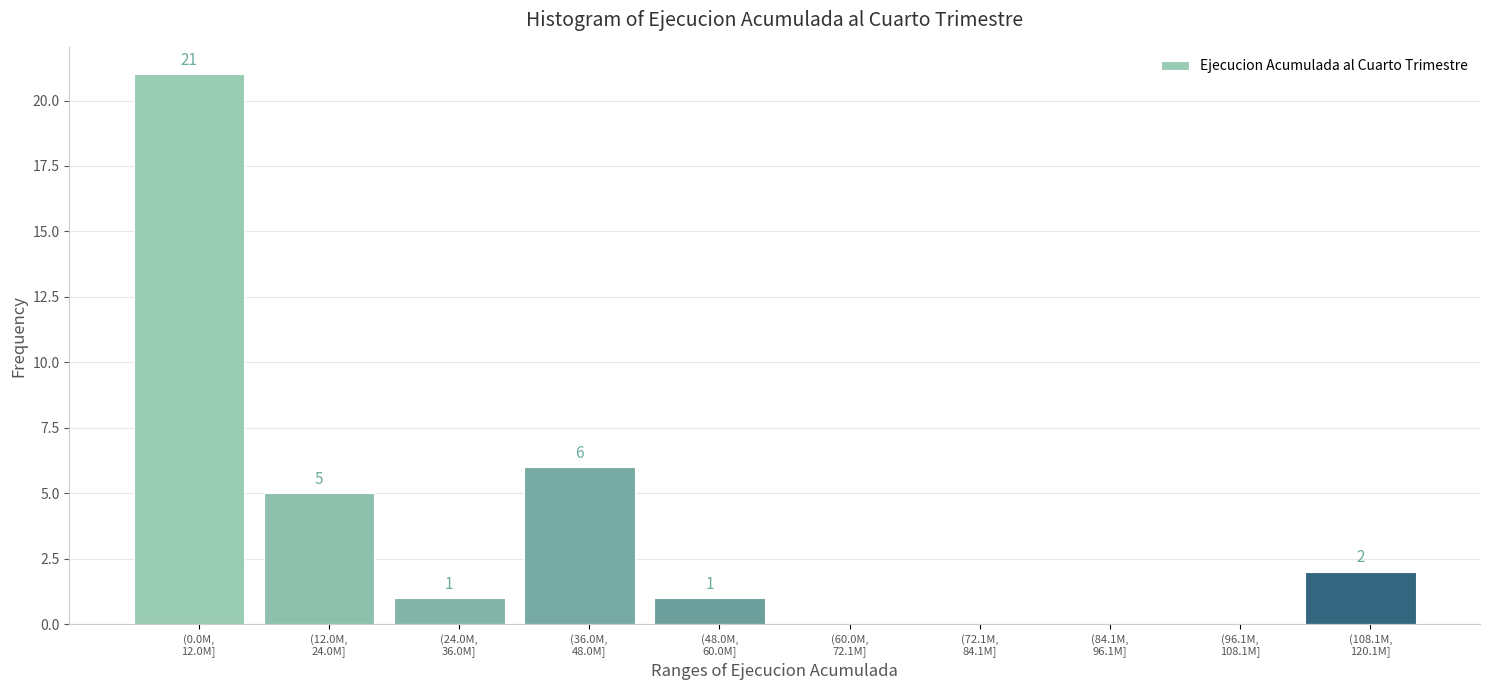

What is the sum of all values?

36